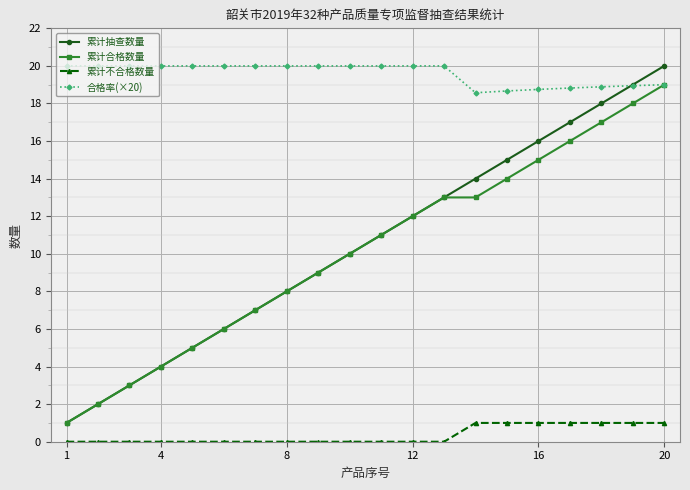

What is the greatest value displayed?

20.0